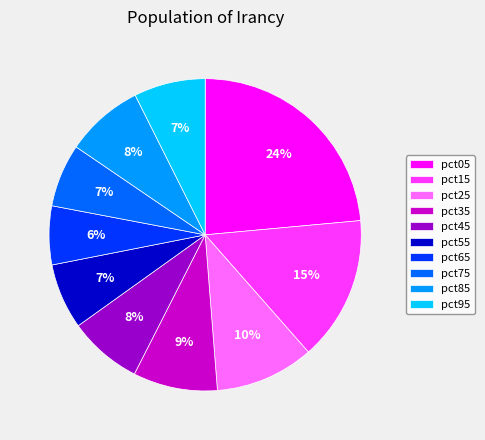

How many segments does this pie chart have?

10